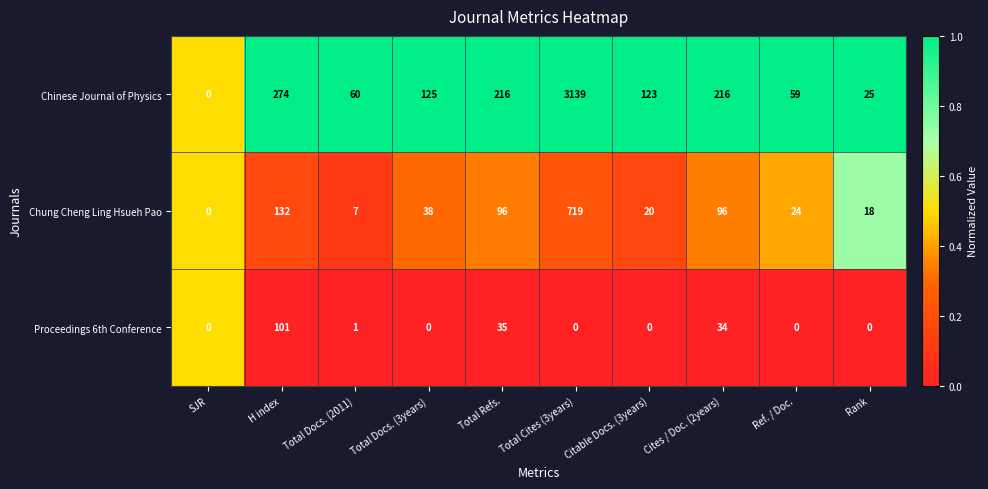

Which series changed the most between H index and Total Docs. (3years)?

Chinese Journal of Physics